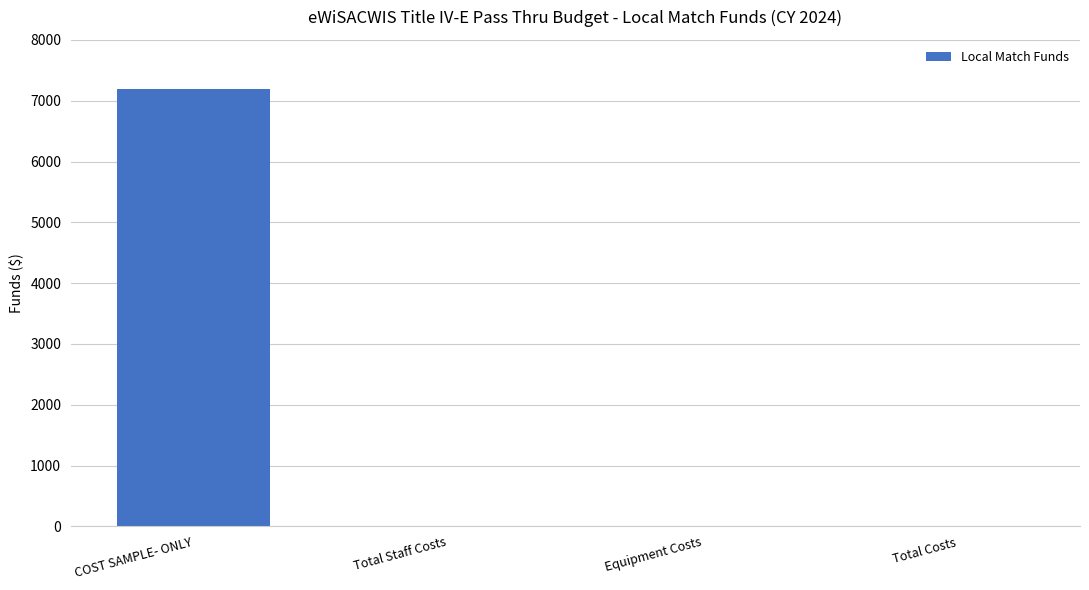

Is it true that the value at Equipment Costs is -4298?

False